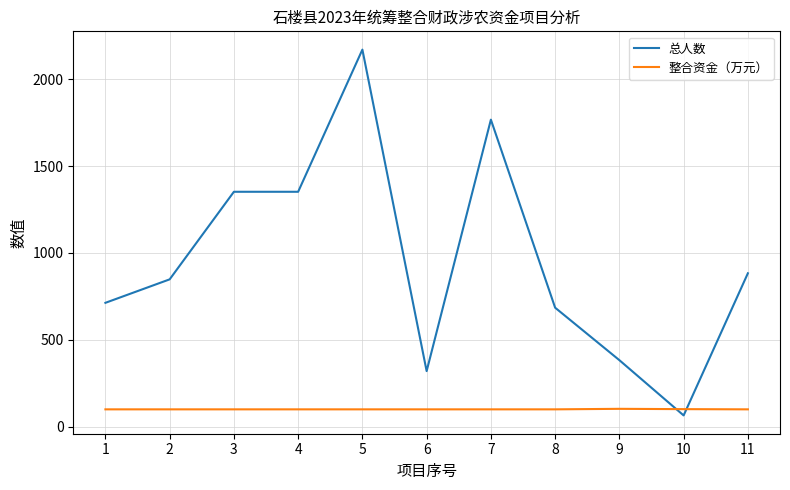

Which label corresponds to the smallest value in the chart?

10